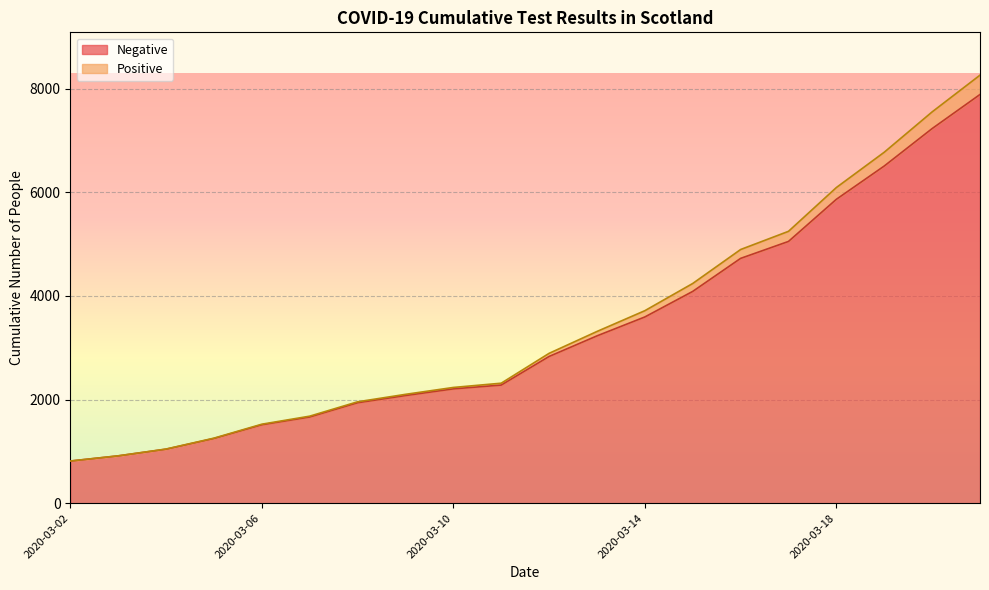

What is the smallest value displayed?

814